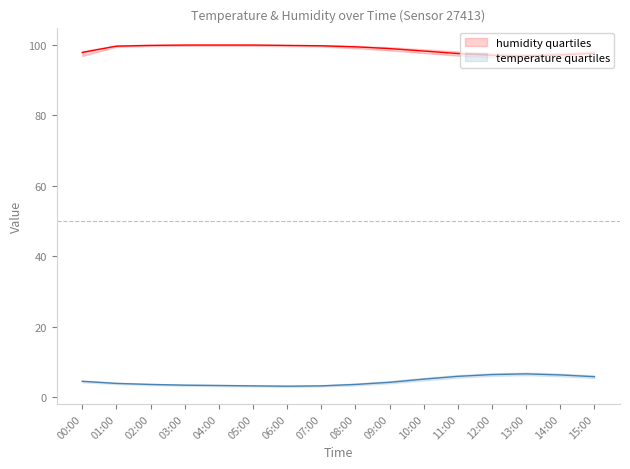

How many values in the temperature_q25 series are below 3?

1